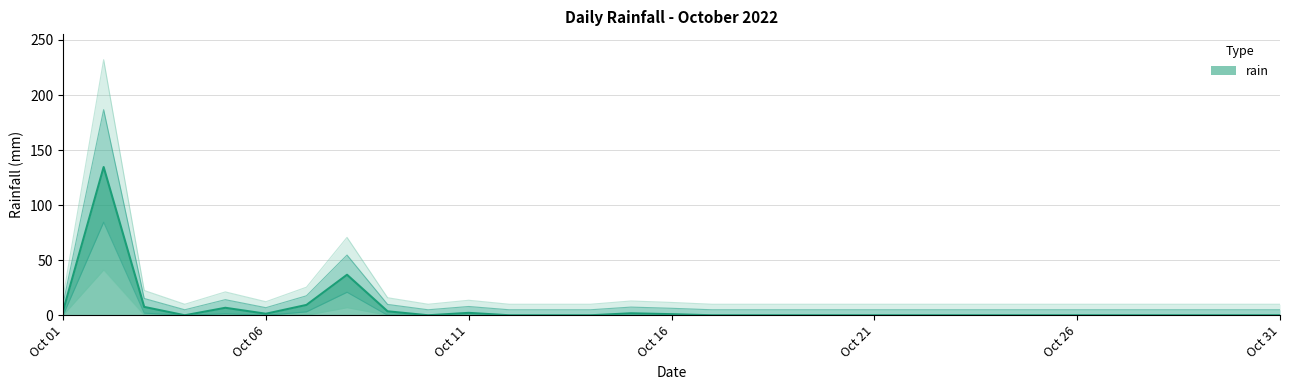

Between 2022-10-19 and 2022-10-17, which is larger?

2022-10-19